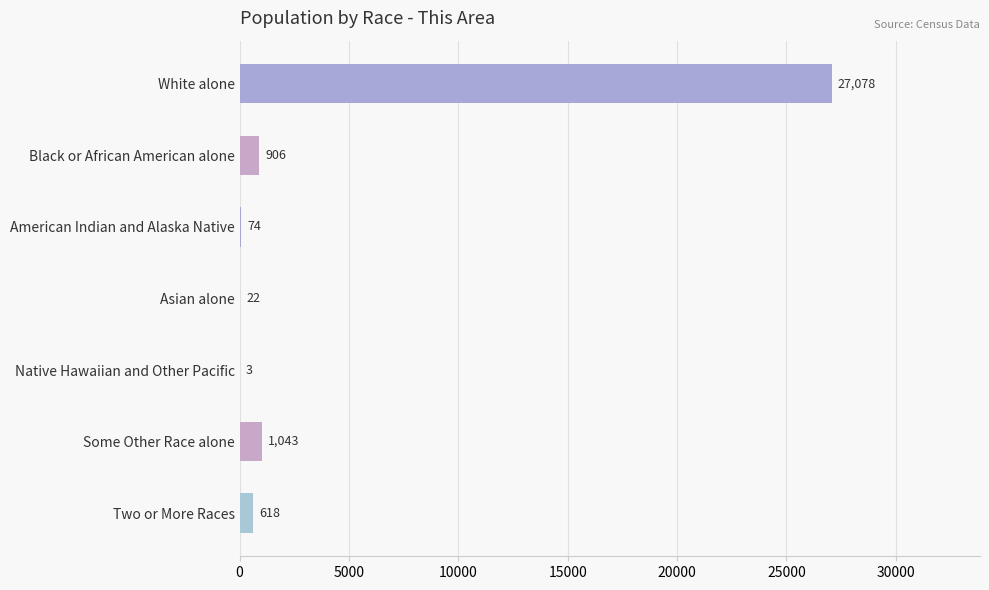

Reading top to bottom, extract all data points from this chart.

White alone=27078	Black or African American alone=906	American Indian and Alaska Native=74	Asian alone=22	Native Hawaiian and Other Pacific=3	Some Other Race alone=1043	Two or More Races=618